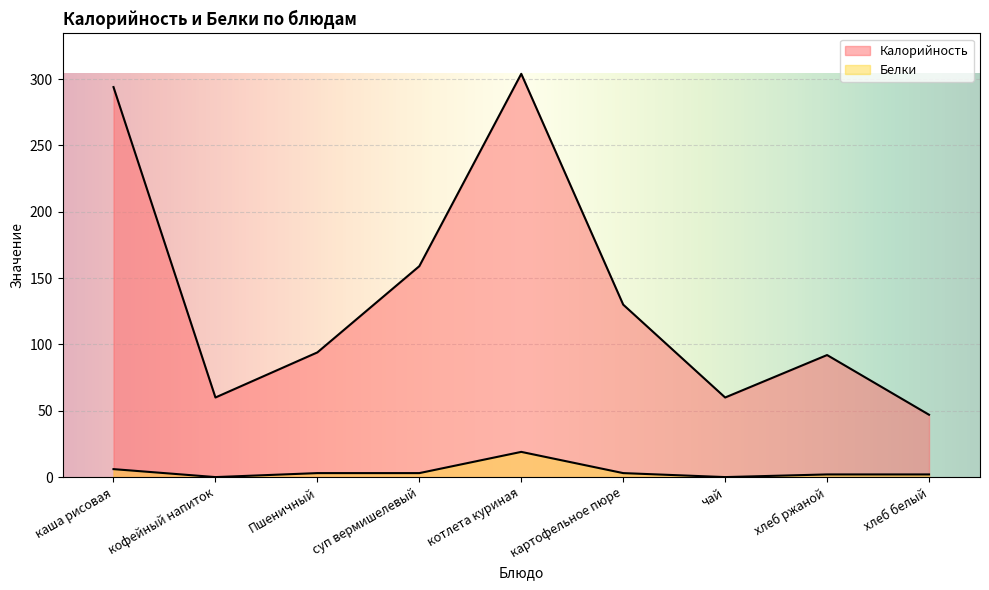

Reading left to right, what are all the values shown in this chart?

Калорийность: 294	60	94	159	304	130	60	92	47
Белки: 6	0	3	3	19	3	0	2	2